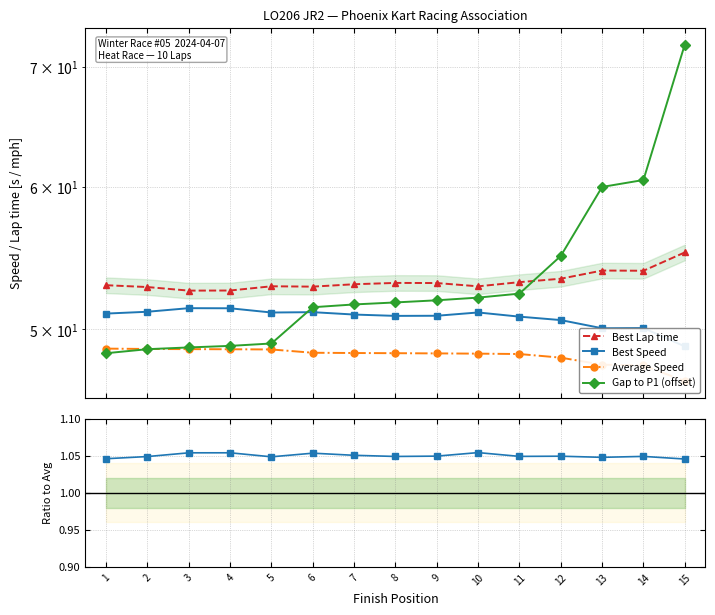

What is the approximate value of Gap to P1 (offset) at 5?

49.1